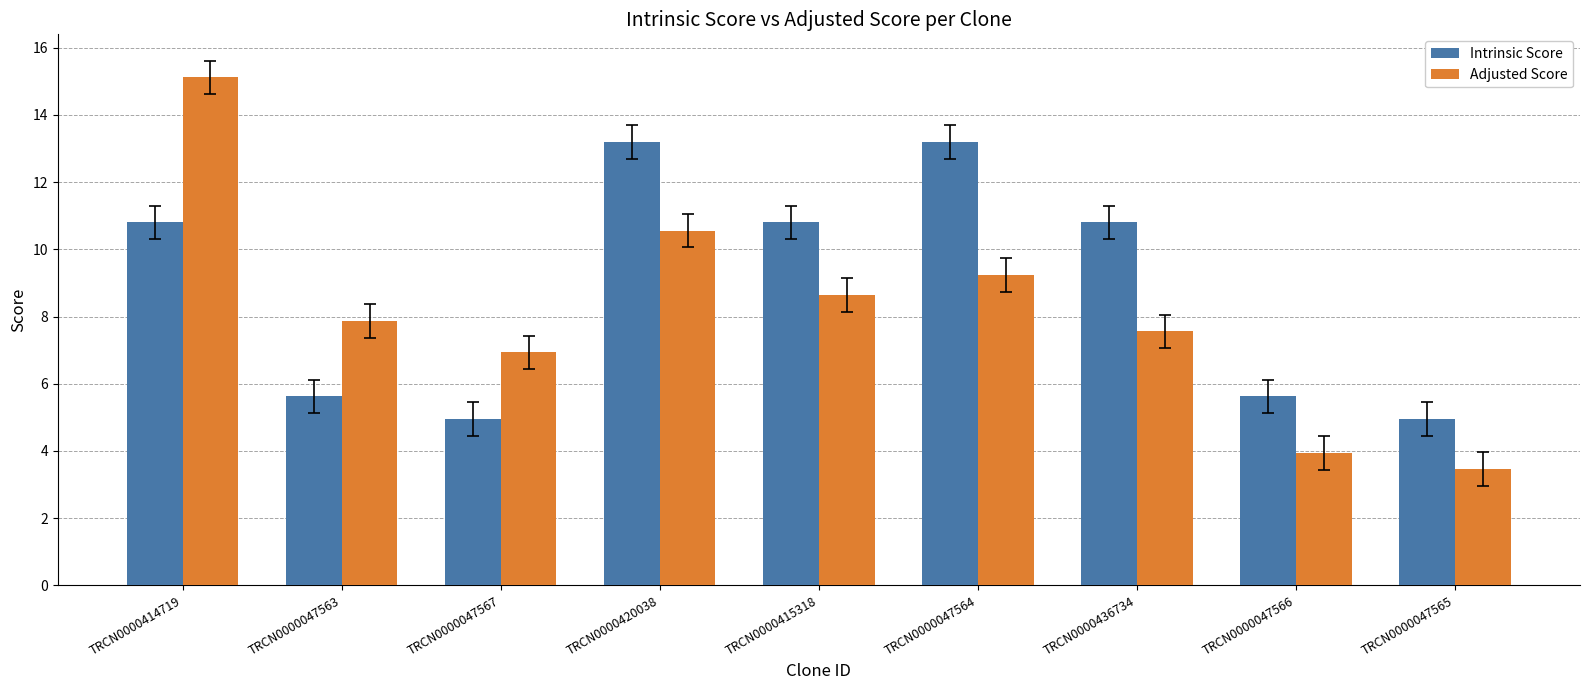

What is the label of the 1st bar from the right?

TRCN0000047565